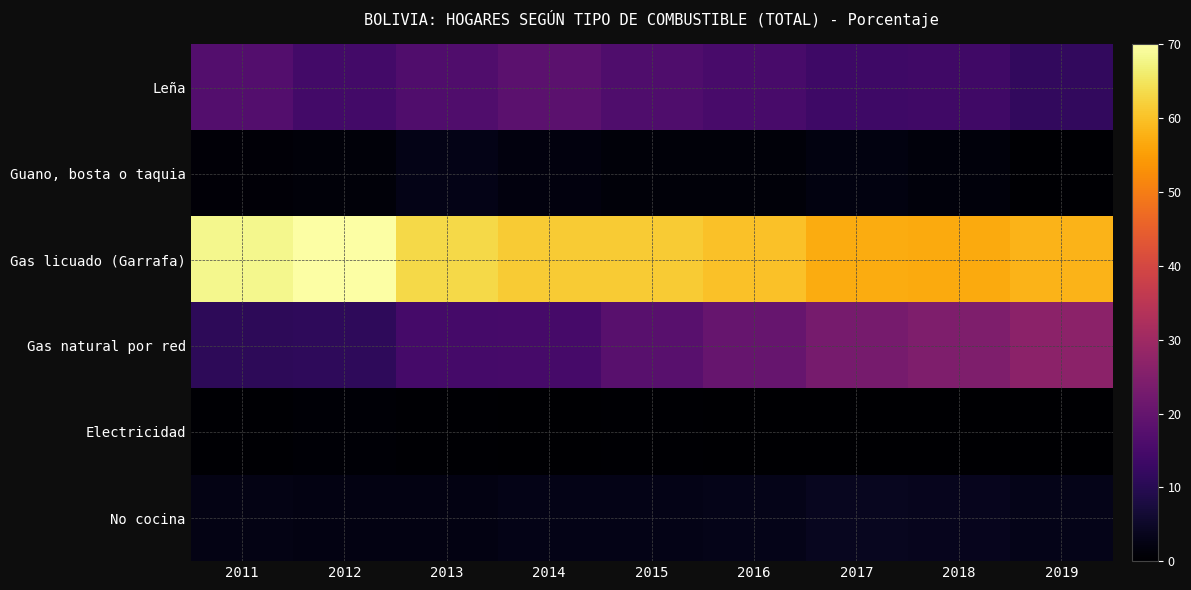

Which series has the largest total across all categories?

Gas licuado (Garrafa)